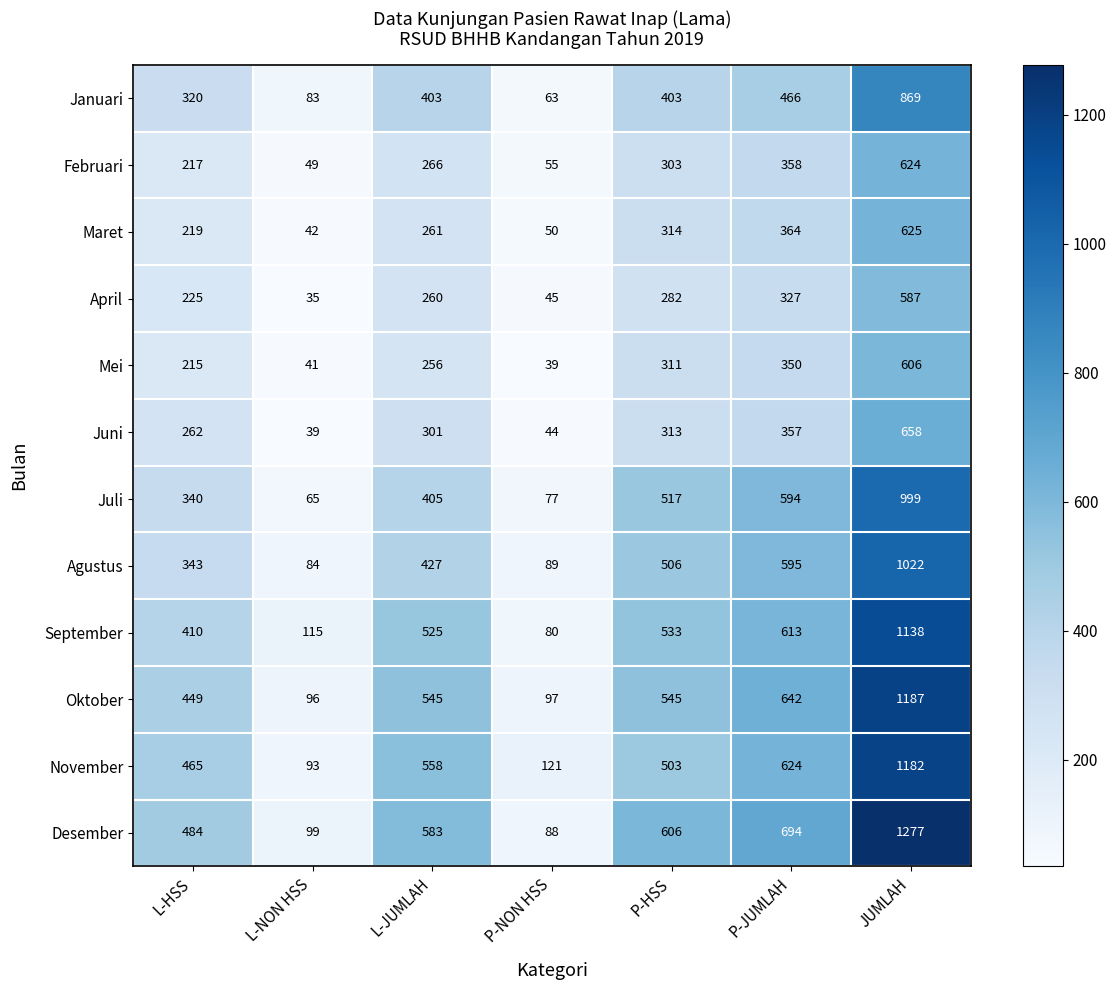

Read the Desember value at JUMLAH, to the nearest 100.

1300